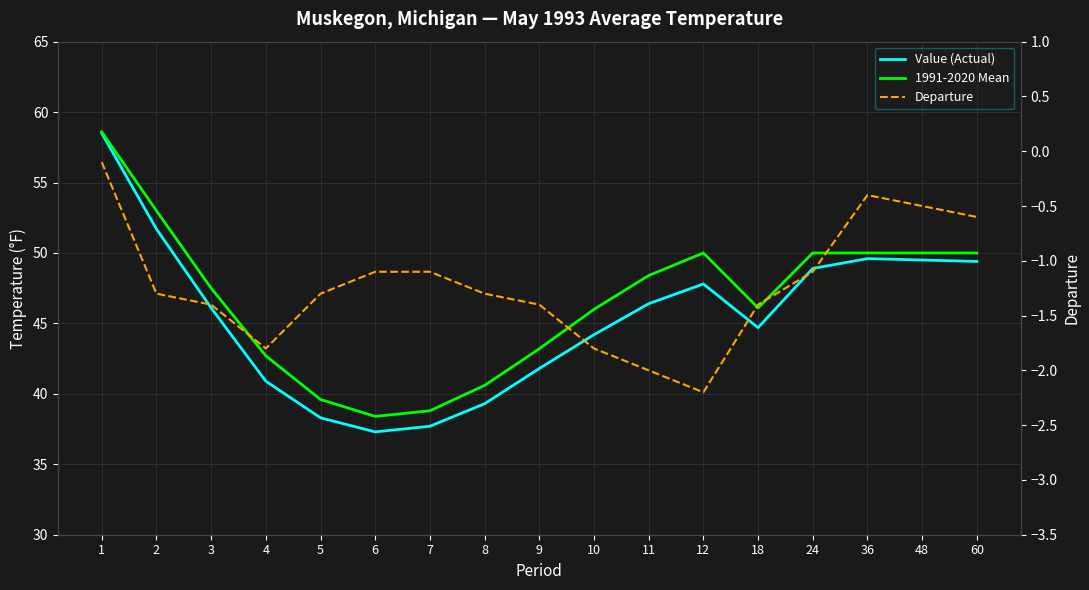

True or false: Departure has more than 2 interior local peaks.

False